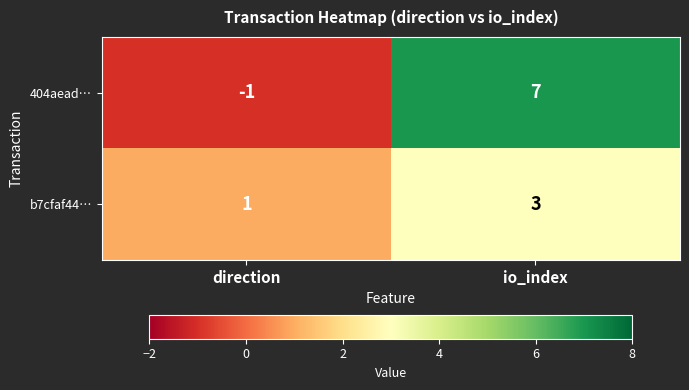

How many distinct data groups are displayed?

2